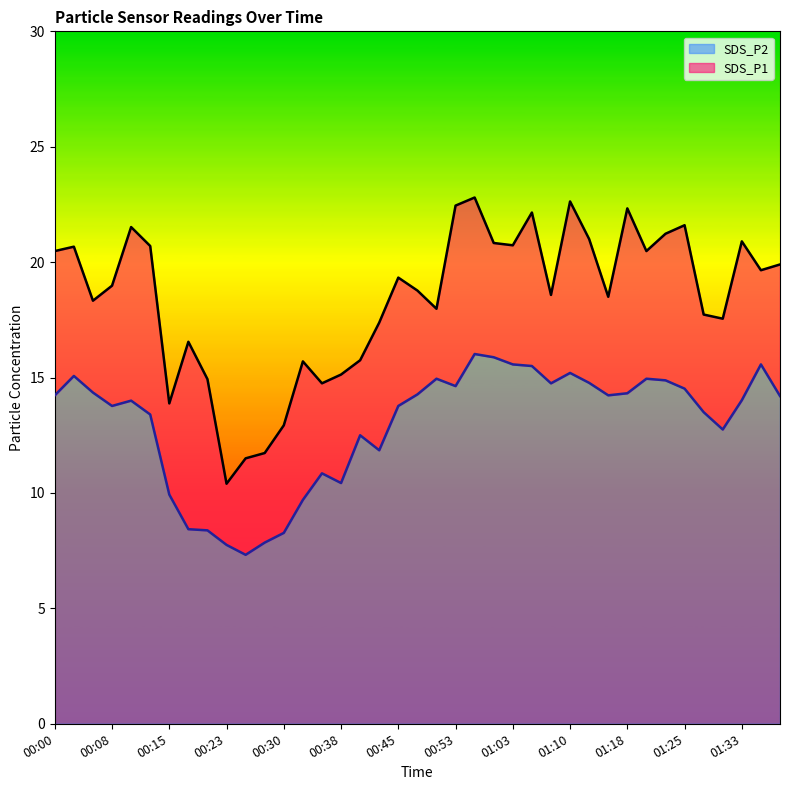

What is the greatest value displayed?

22.8